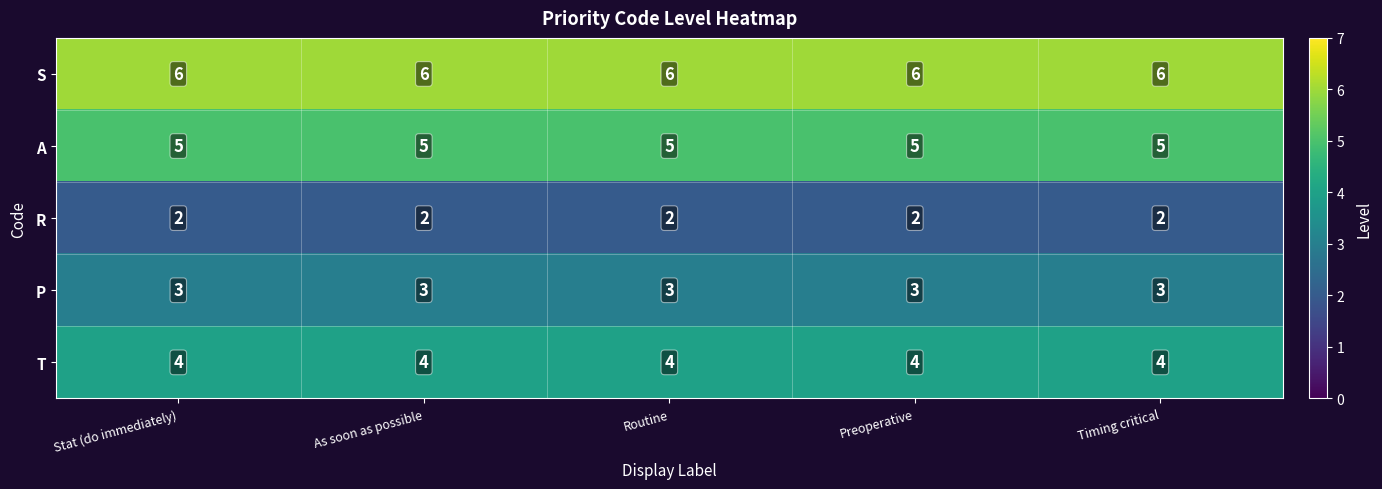

Count the number of data series in this chart.

5